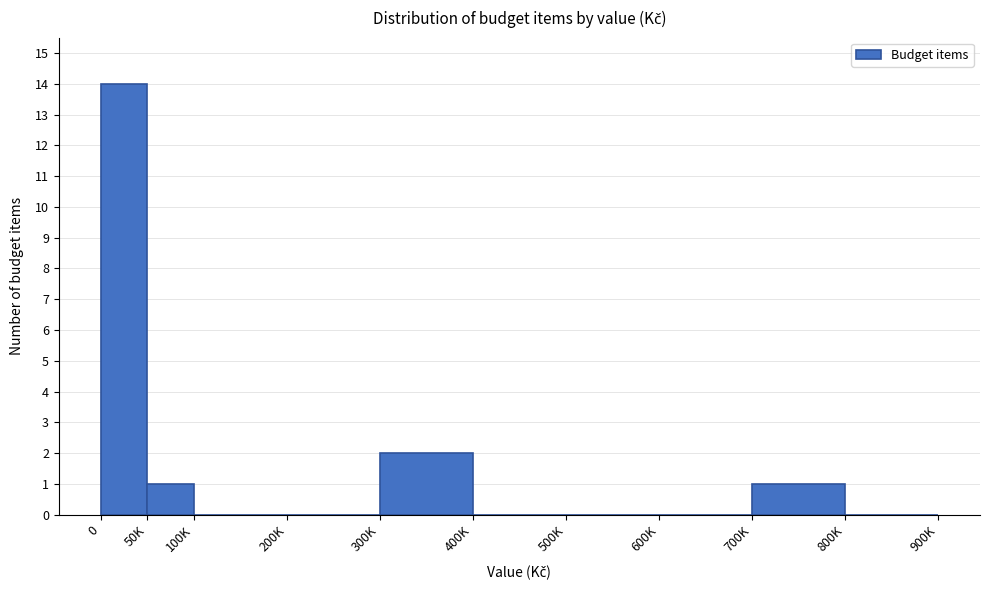

Reading left to right, extract all data points from this chart.

0=14	50K=1	100K=0	200K=0	300K=2	400K=0	500K=0	600K=0	700K=1	800K=0